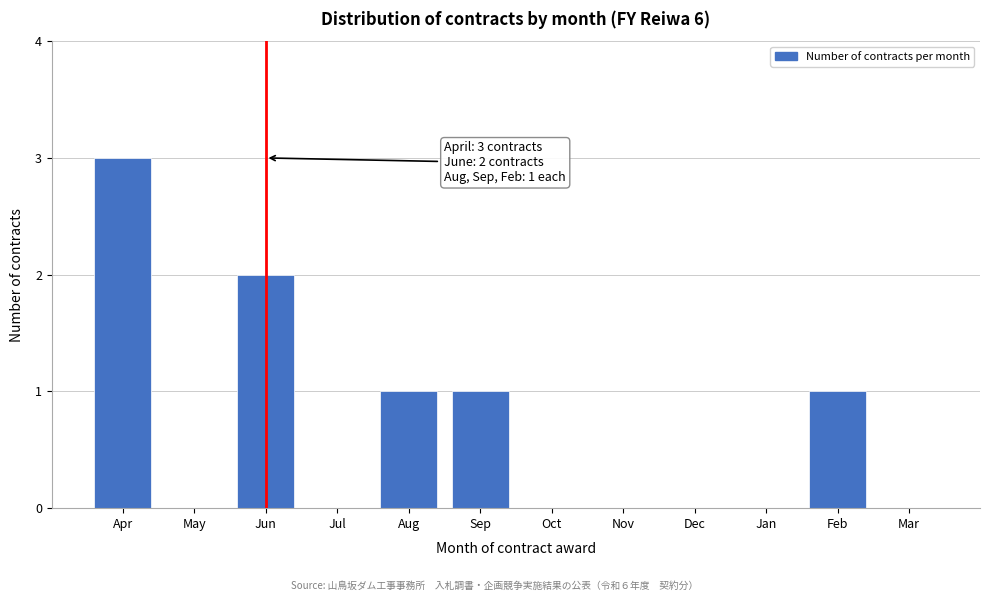

Reading right to left, what are all the values shown in this chart?

Mar=0	Feb=1	Jan=0	Dec=0	Nov=0	Oct=0	Sep=1	Aug=1	Jul=0	Jun=2	May=0	Apr=3